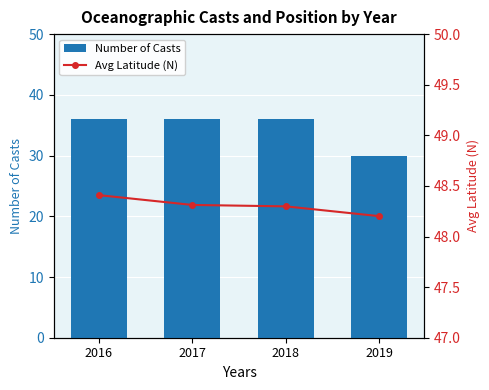

Rank the series at 2019 from highest to lowest value.

Avg Latitude (N), Number of Casts